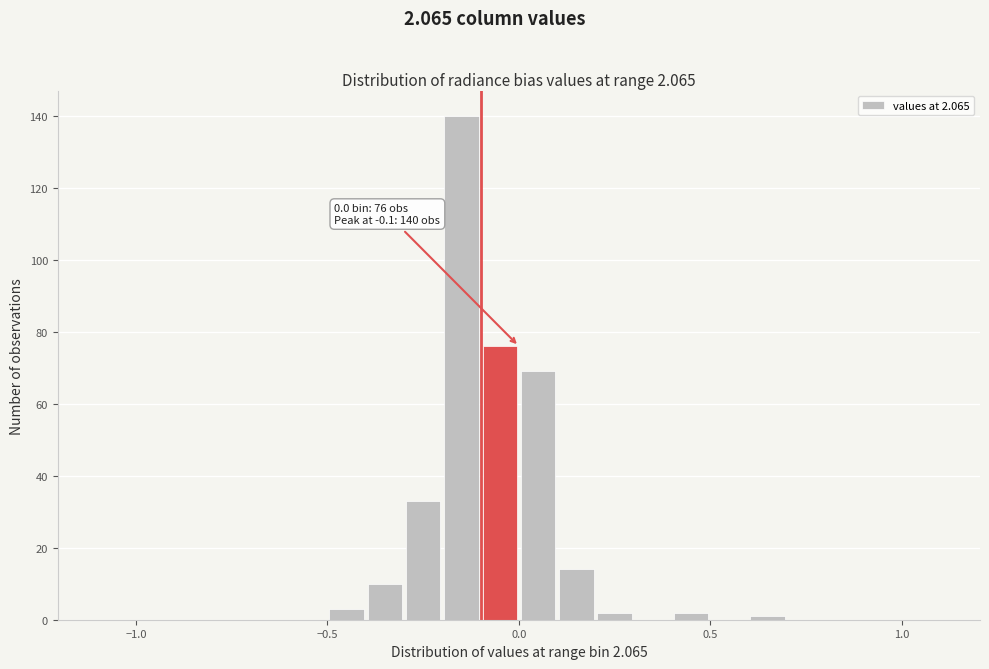

Around what value on the x-axis is the tallest bar? Give the approximate position of its centre, as read against the axis.

-0.15